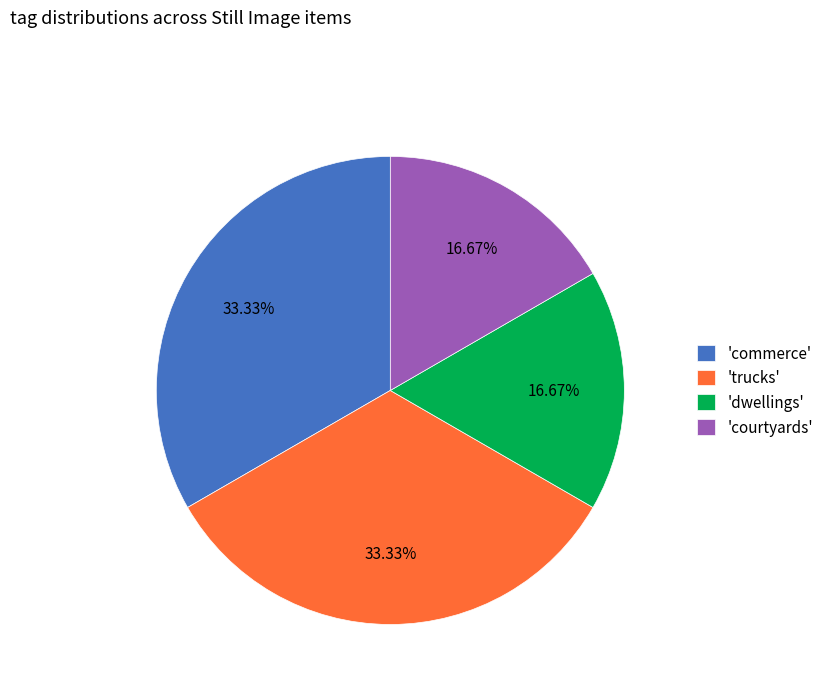

Do 'commerce' and 'trucks' together represent more than half of the pie?

Yes